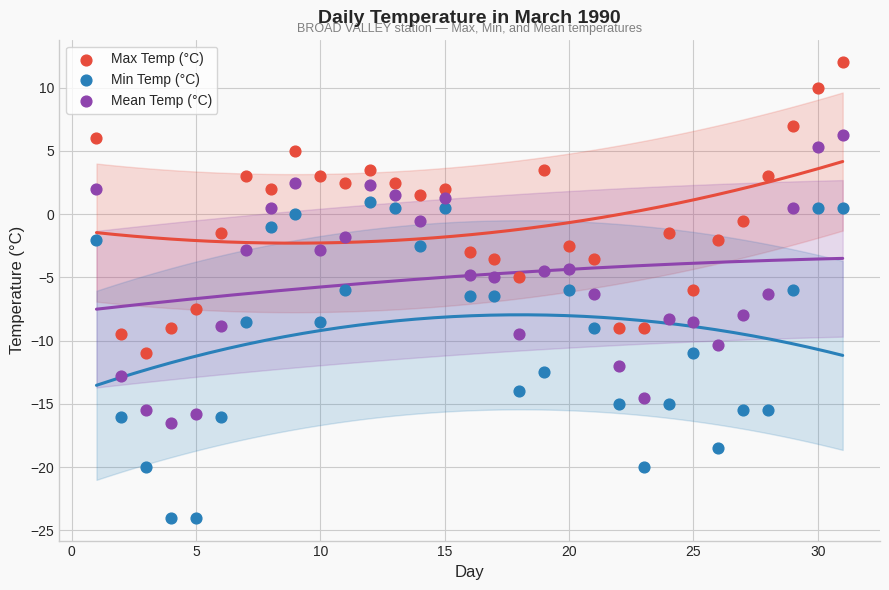

What is the X range (max minus min) for the scatter plot?

30.0